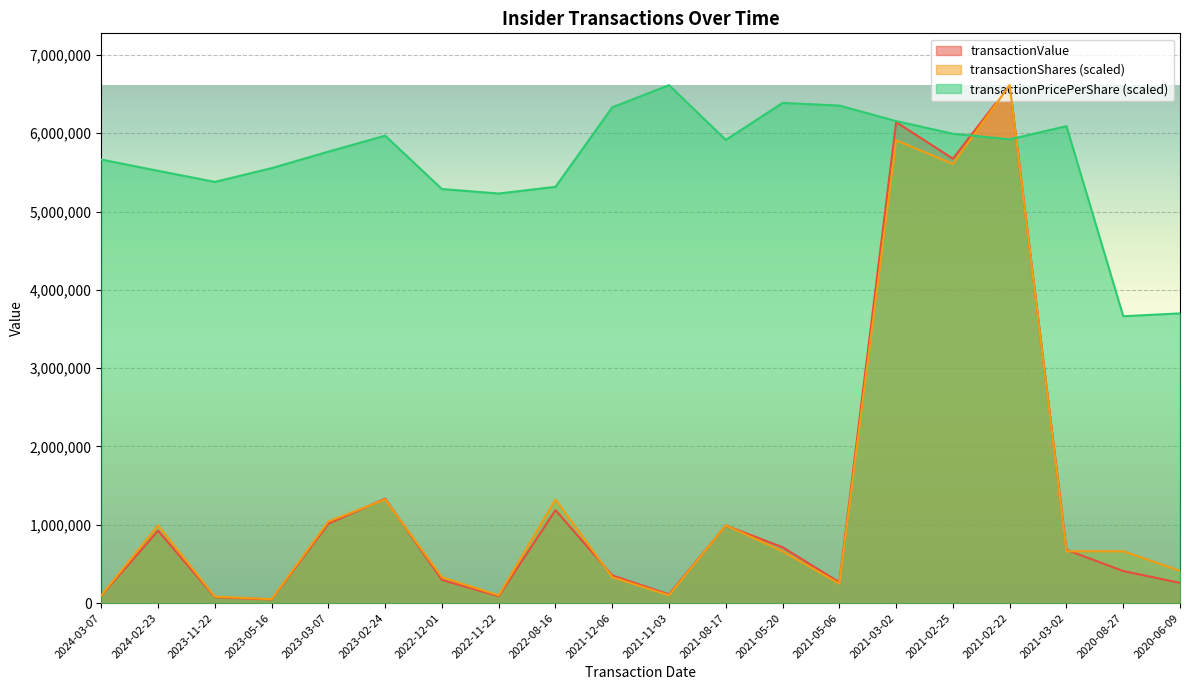

What is the label of the 14th point from the right?

2022-12-01